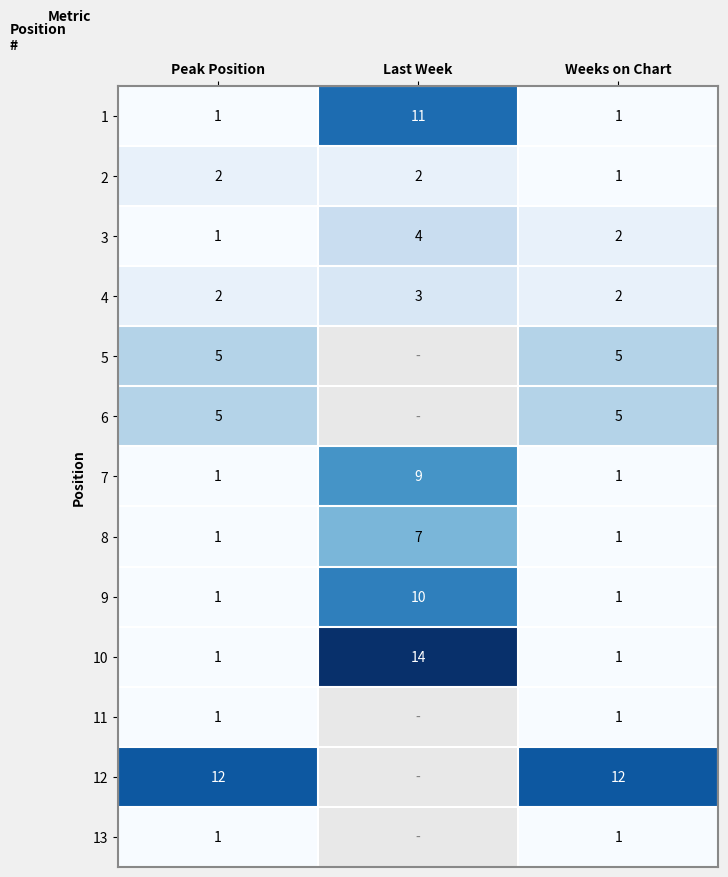

Which label corresponds to the largest value in the chart?

Last Week